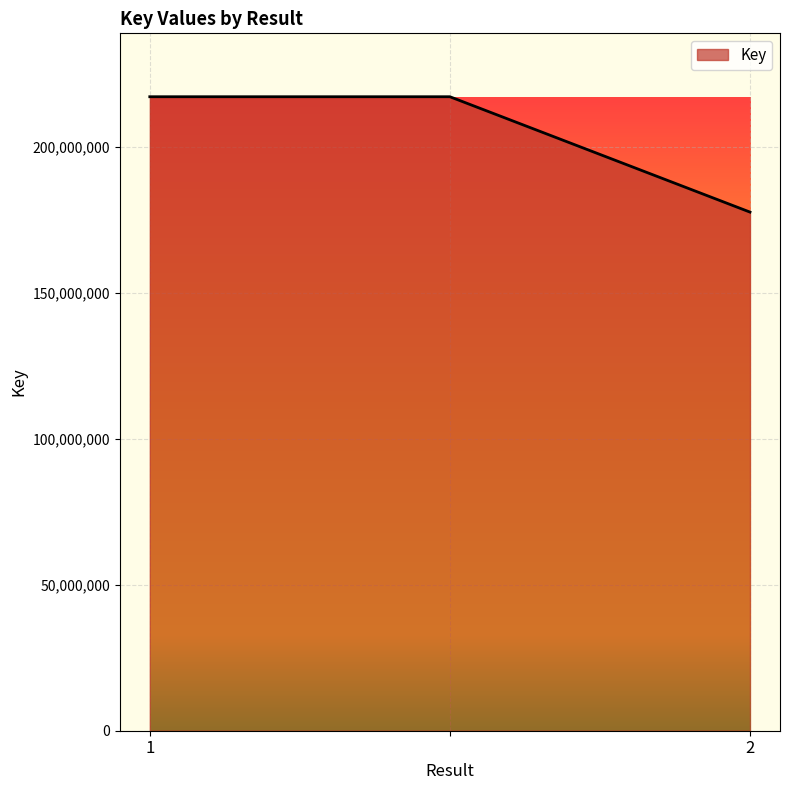

What is the difference between the maximum and minimum values?

39511689